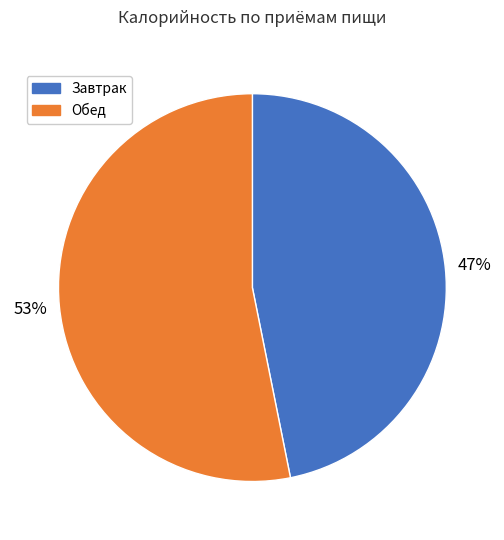

How many slices are in this pie chart?

2